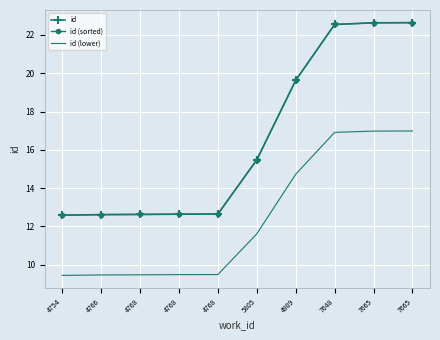

What is the spread (max minus min) of values at 4754?

3.1